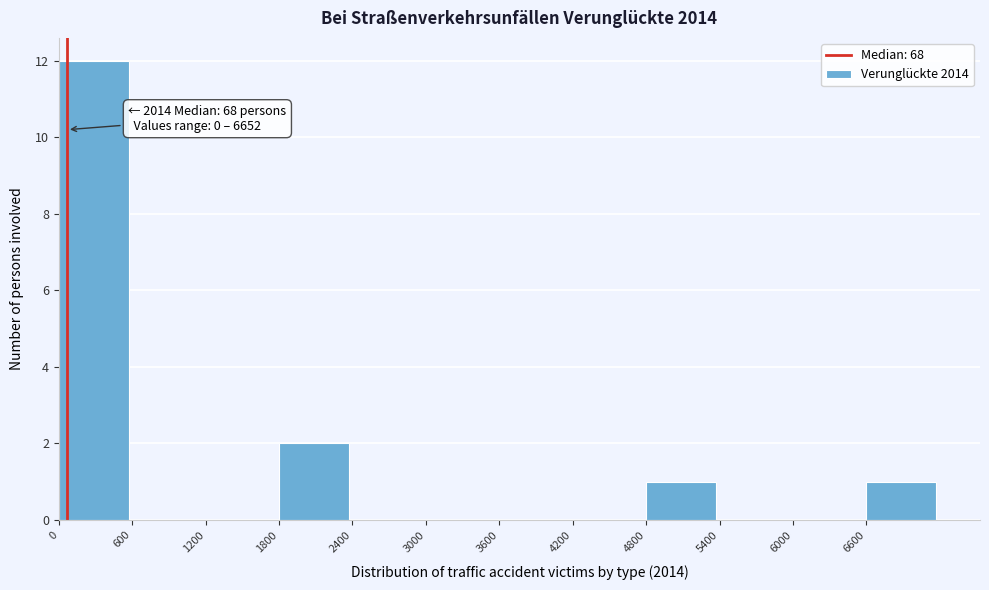

Which range on the x-axis has the tallest bar?

0 to 600